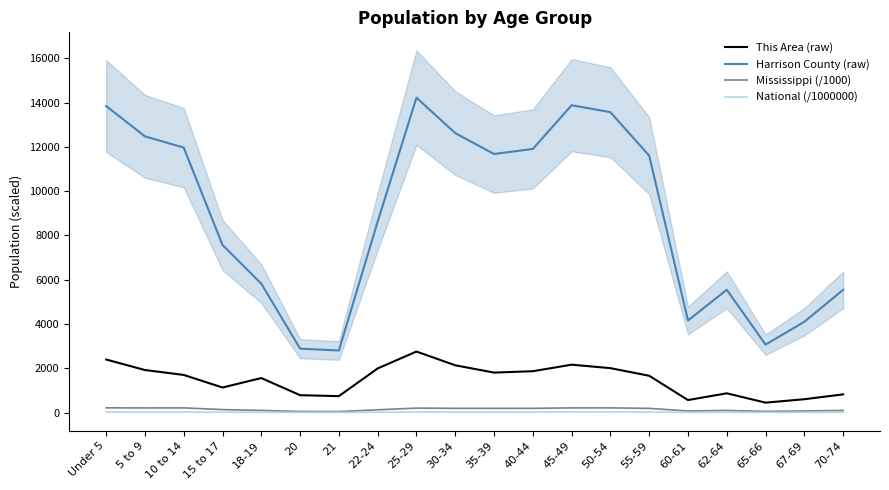

True or false: National (/1000000) and This Area (raw) intersect in this chart.

False